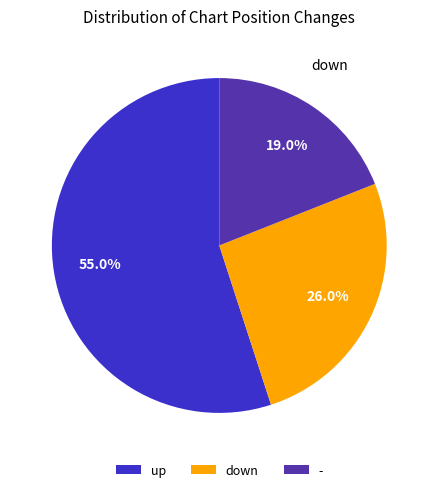

What is the majority slice?

up